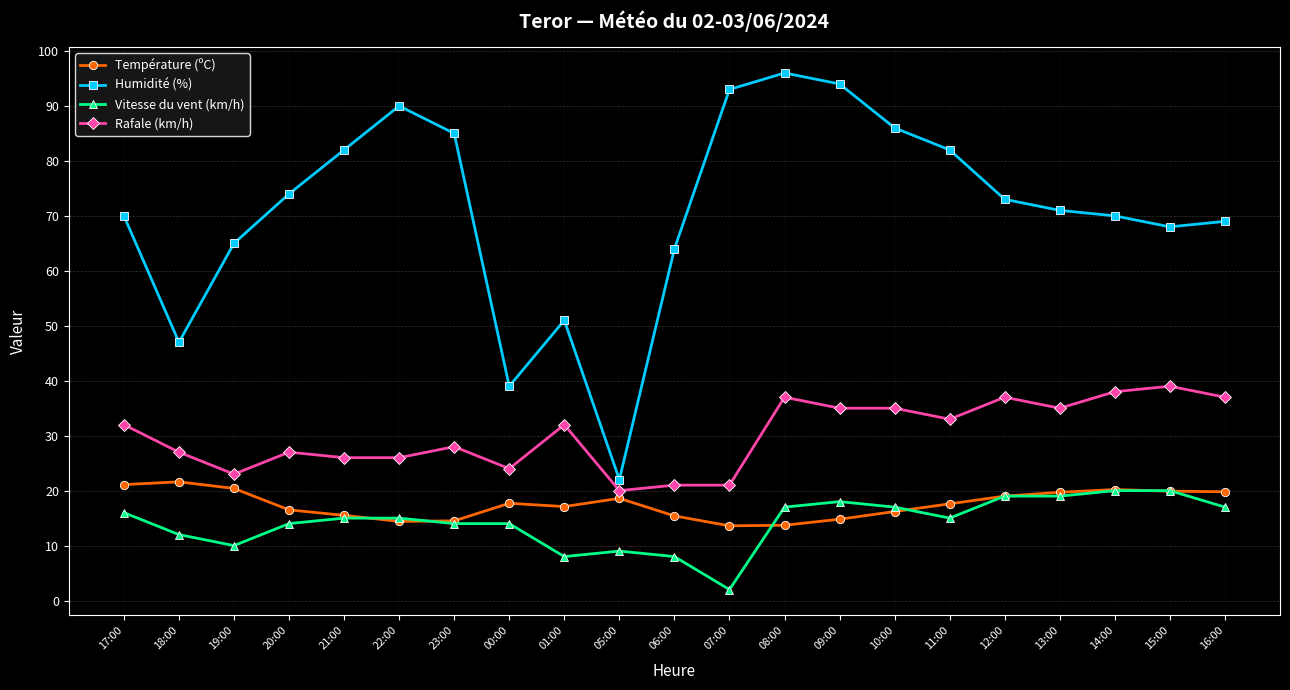

What value does the Rafale (km/h) series have at 18:00?

27.0